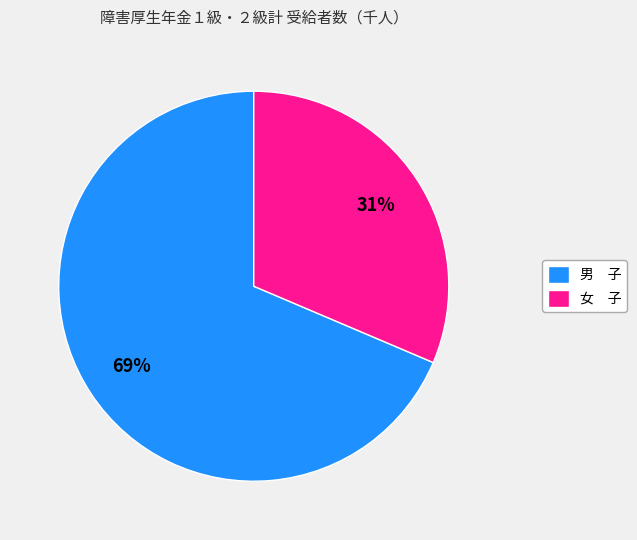

Count the number of slices in the pie.

2